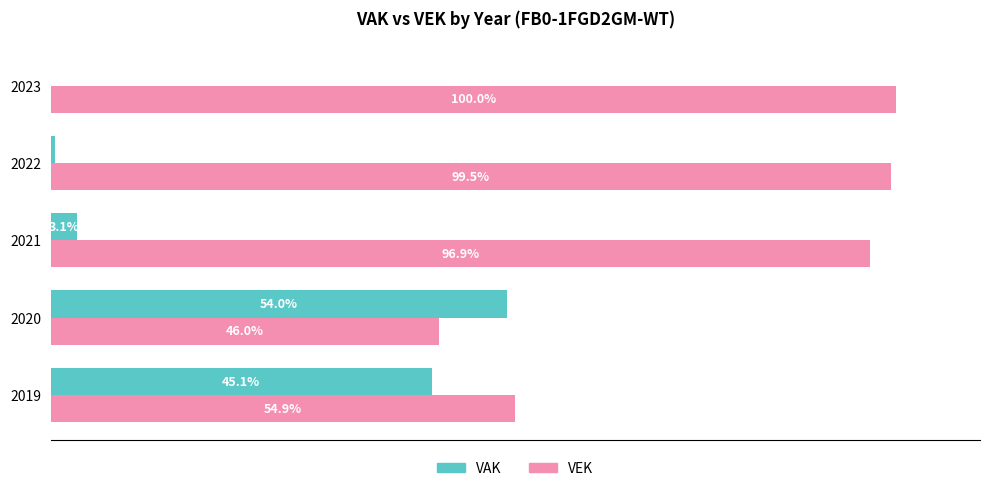

Which series has the largest total across all categories?

VEK